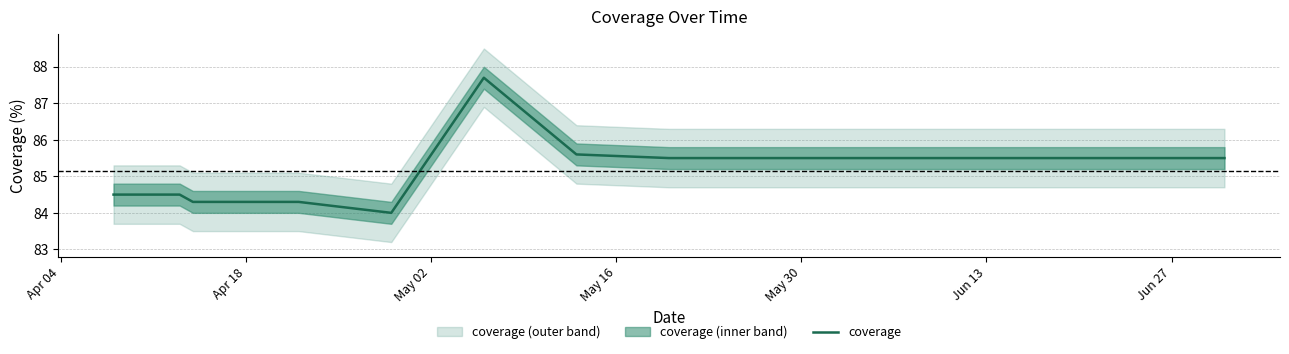

What is the difference between the maximum and minimum values?

3.7